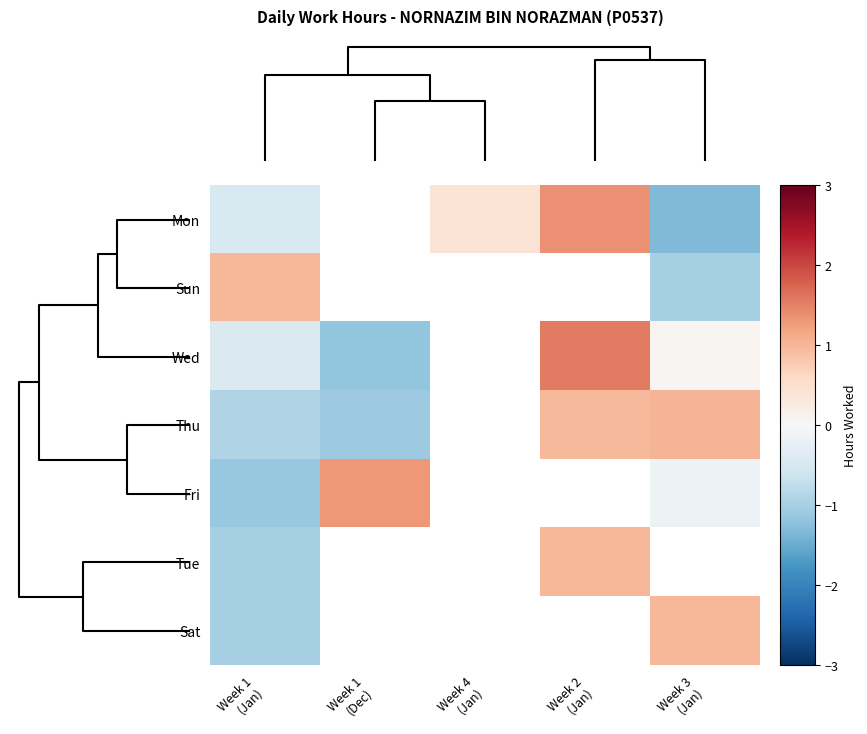

What is the difference between the maximum and minimum values in the Sun series?

2.0